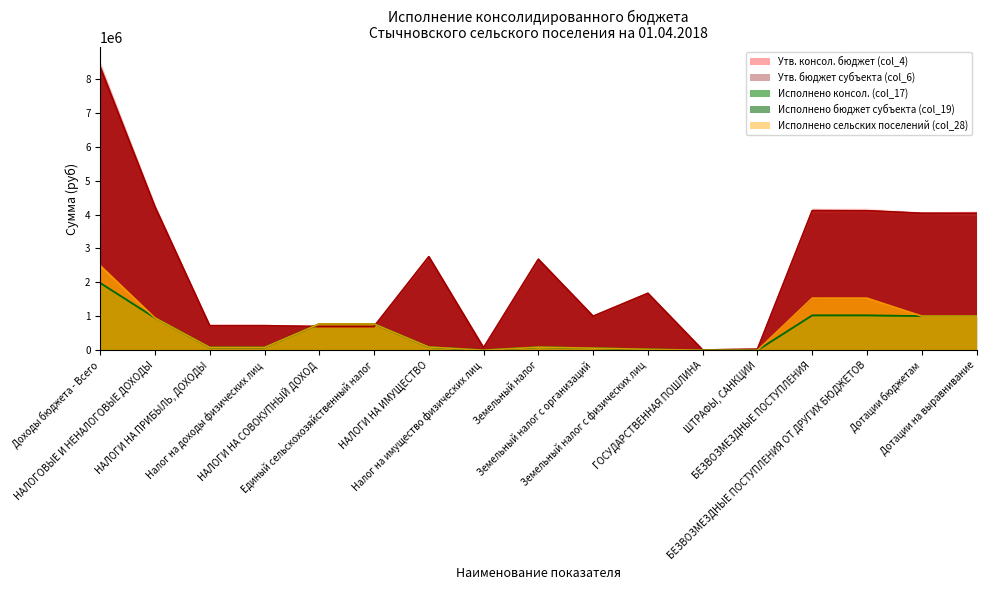

How many categories are shown in the chart?

17